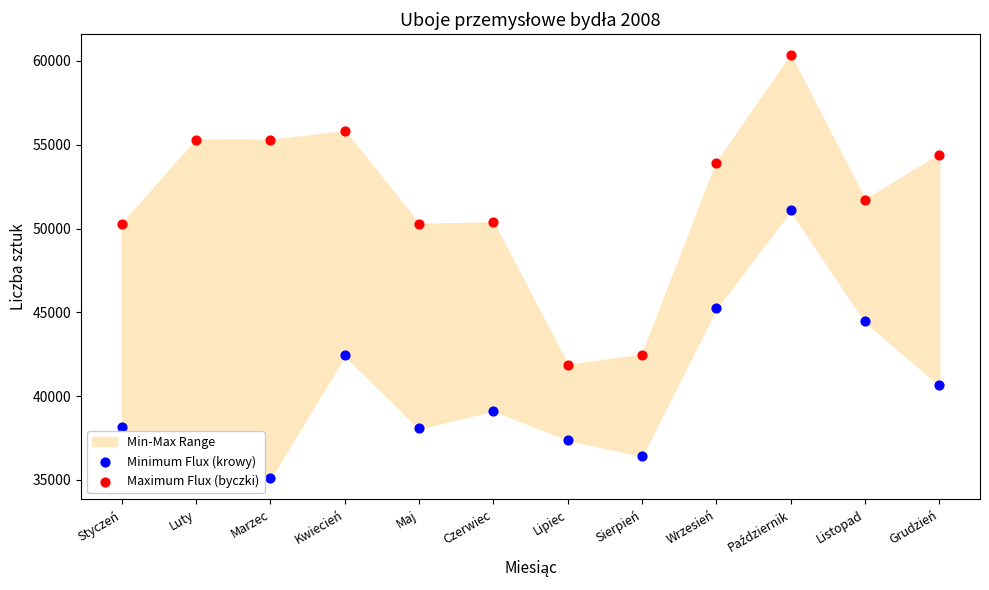

At which category is the sum across all series the highest?

Październik